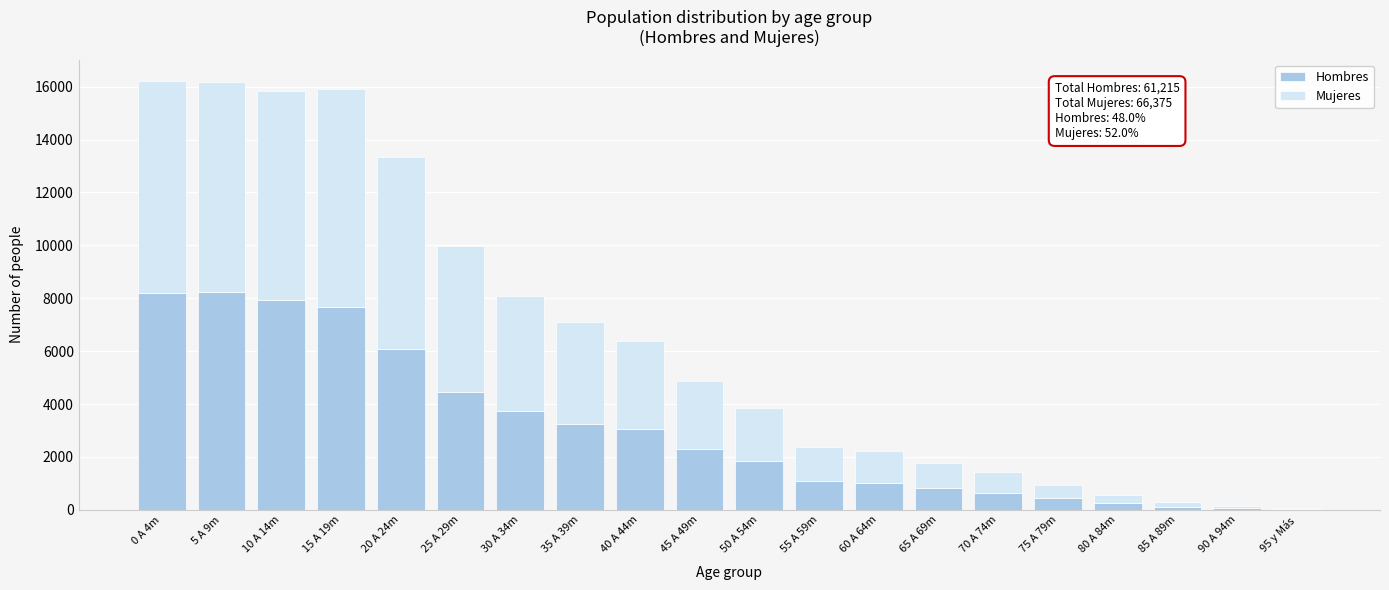

The value of Hombres at 35 A 39m is 3259. True or false?

True